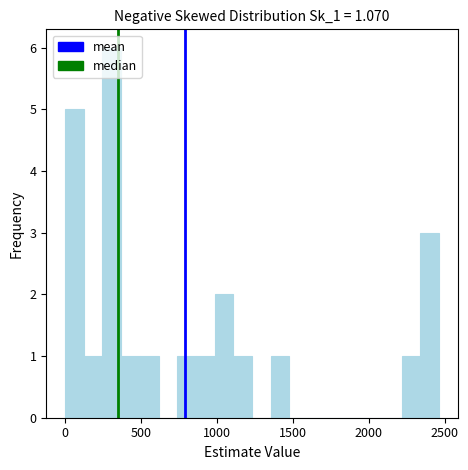

Around what value on the x-axis is the tallest bar? Give the approximate position of its centre, as read against the axis.

300